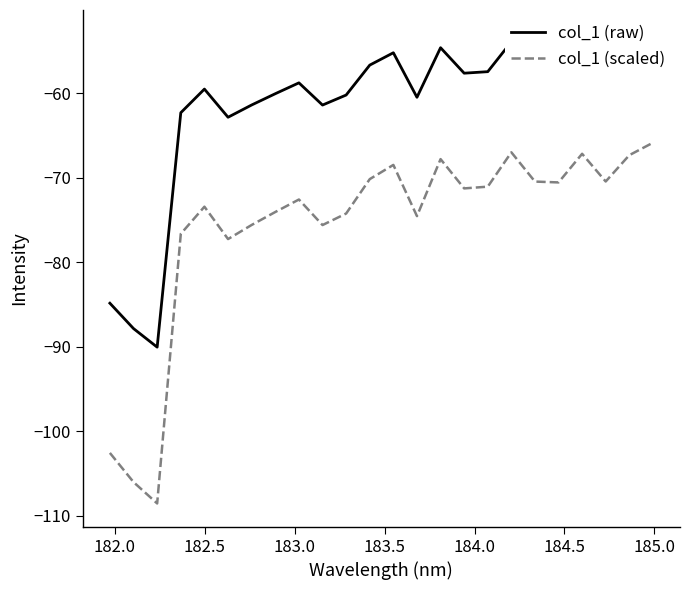

Which series has the largest range (max minus min)?

col_1 (scaled)